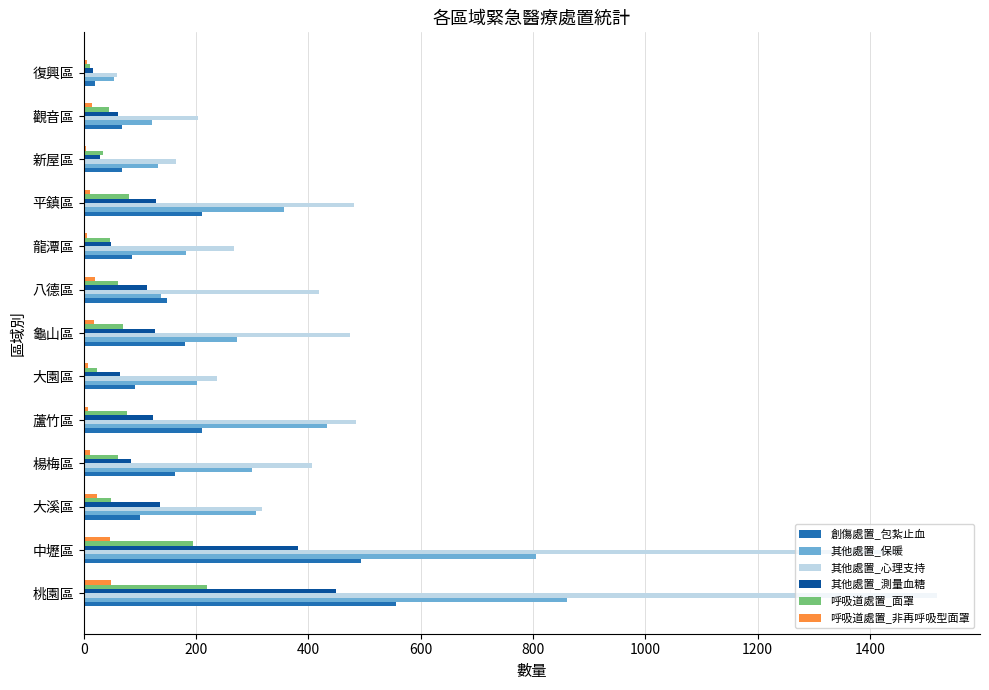

Which category has the highest value in the 其他處置_保暖 series?

桃園區